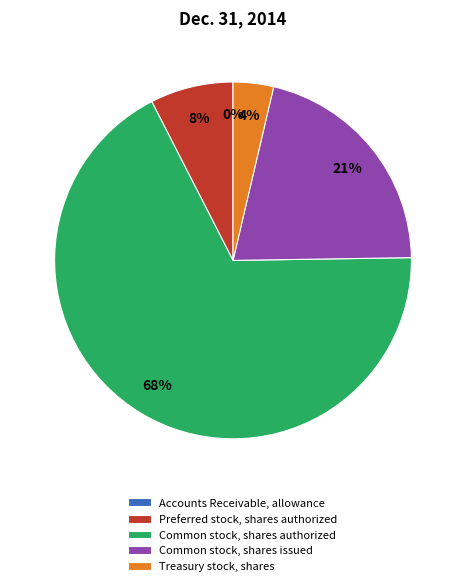

Combined, do Common stock, shares authorized and Treasury stock, shares account for over 50%?

Yes